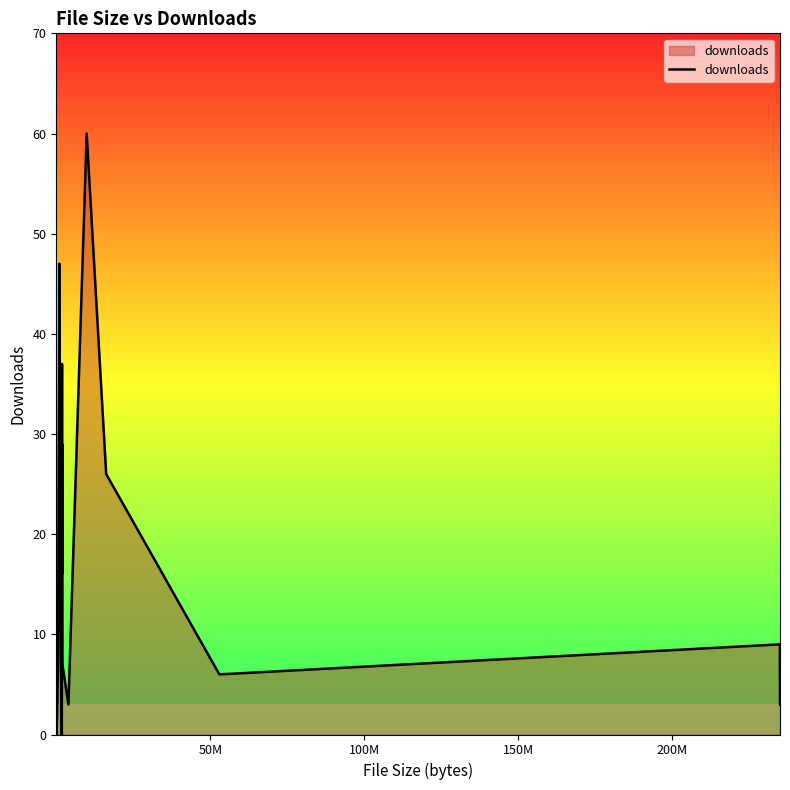

What is the difference between the maximum and minimum values?

60